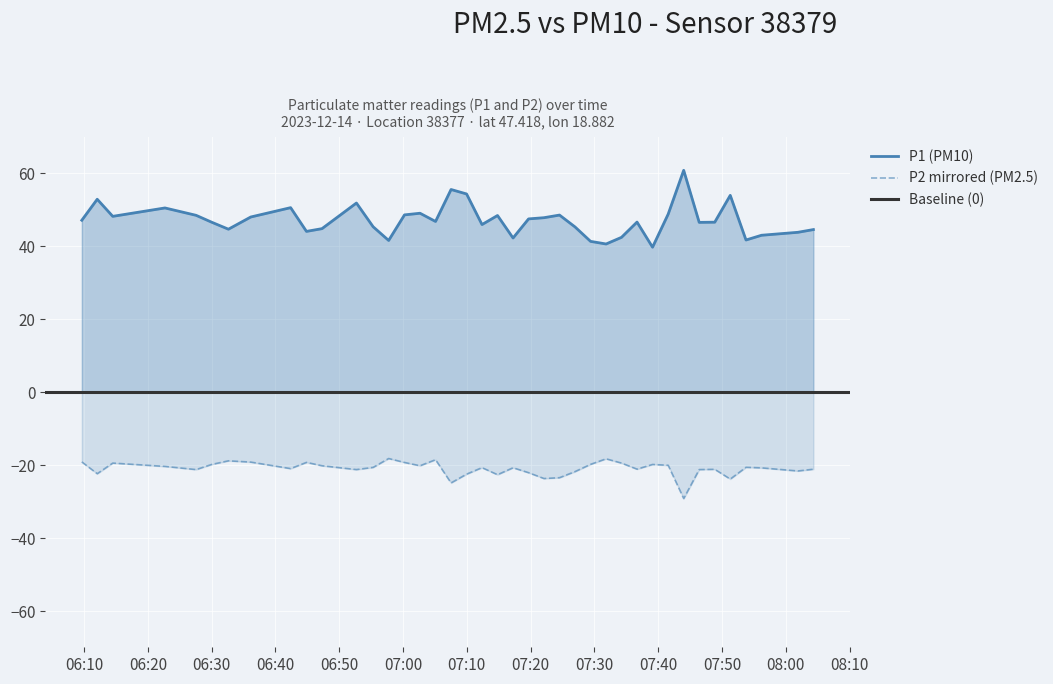

True or false: P2 mirrored (PM2.5) and P1 (PM10) intersect in this chart.

False